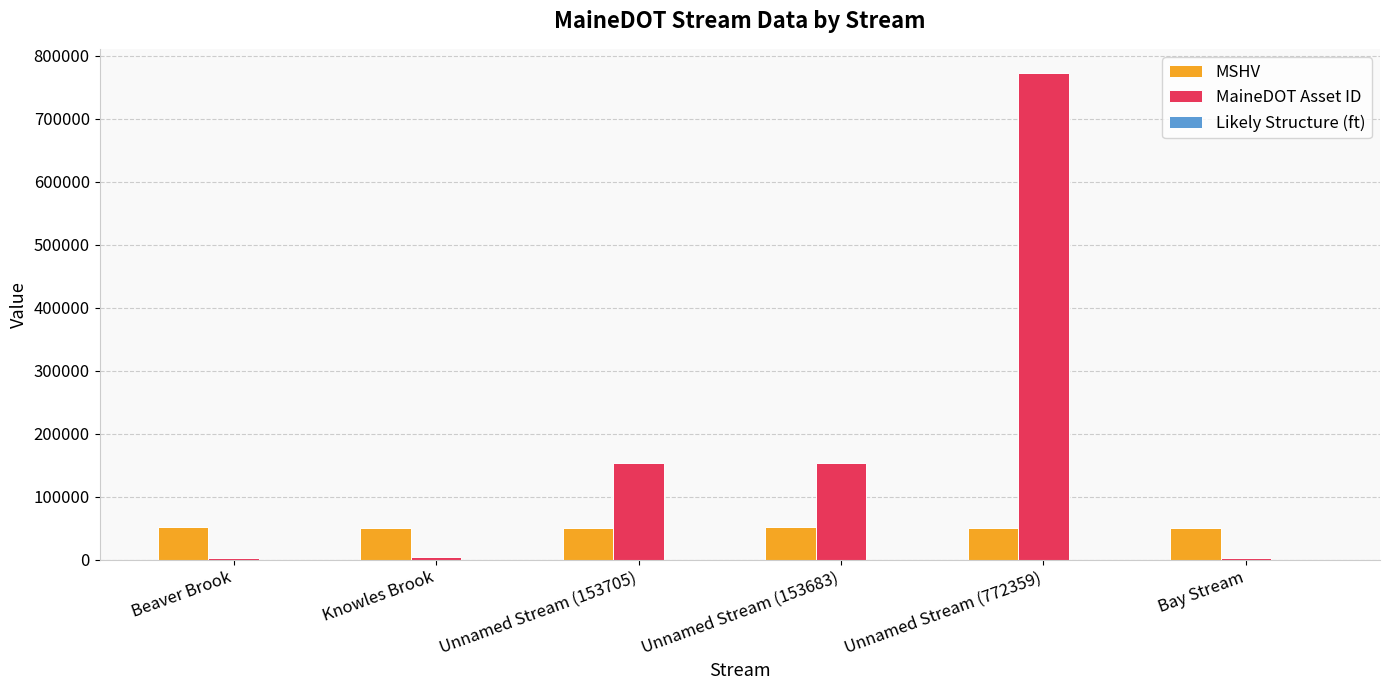

Which series has the largest total across all categories?

MaineDOT Asset ID